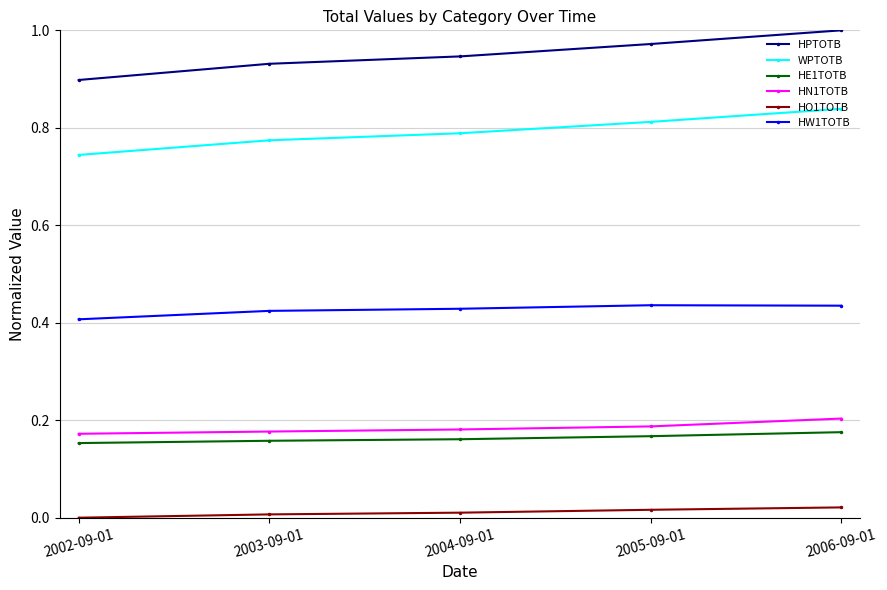

True or false: HW1TOTB and WPTOTB intersect in this chart.

False